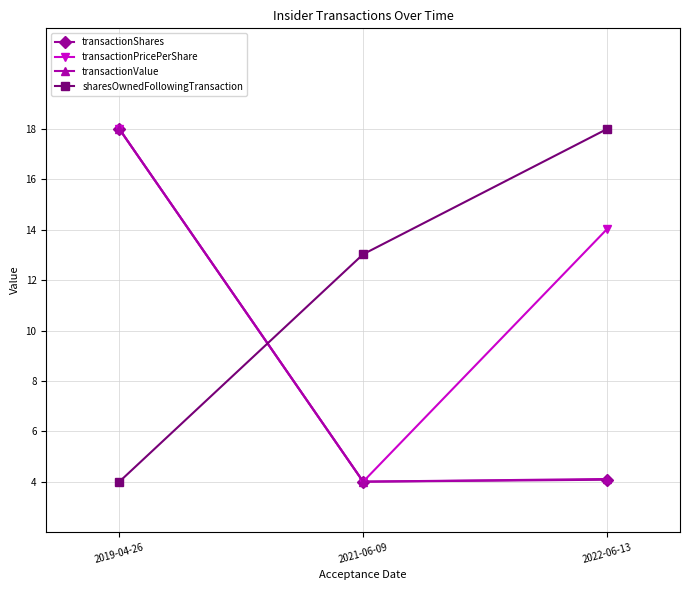

What is the difference between the maximum and minimum values in the transactionPricePerShare series?

14.0